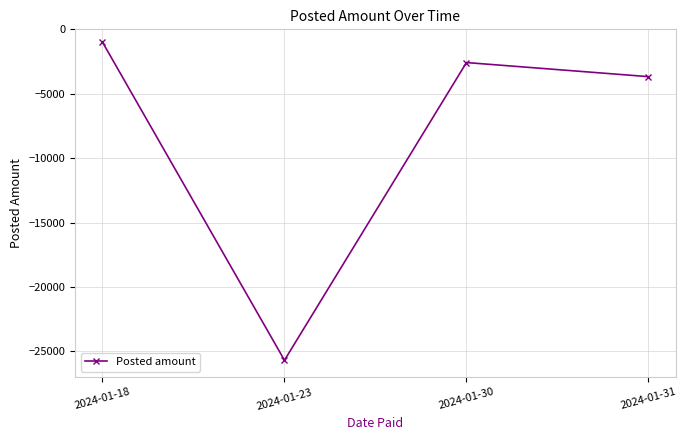

What is the maximum value shown in the chart?

-989.3